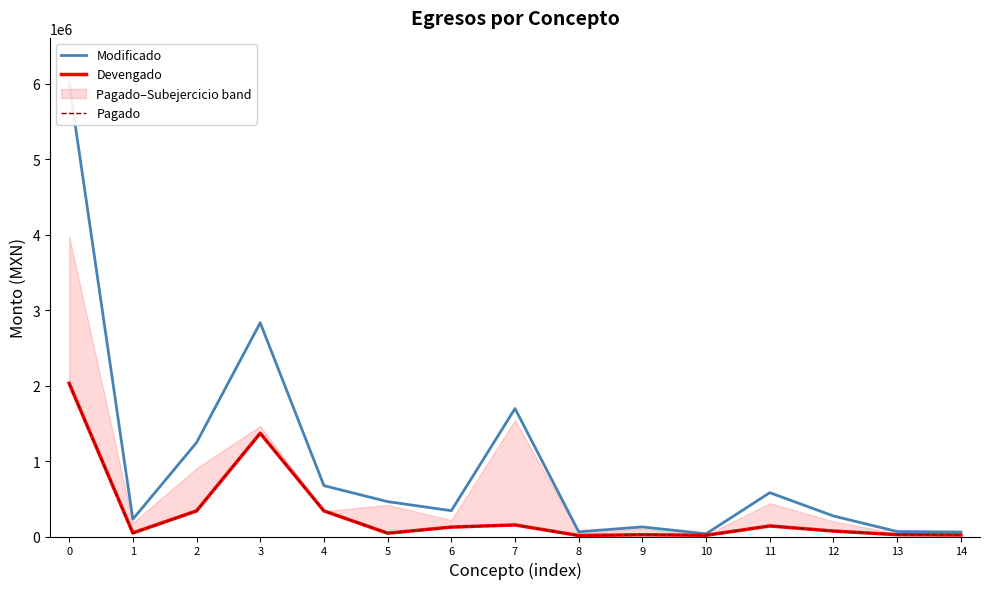

Rank the categories by Devengado value from highest to lowest.

0, 3, 4, 2, 7, 11, 6, 12, 1, 5, 13, 9, 14, 10, 8